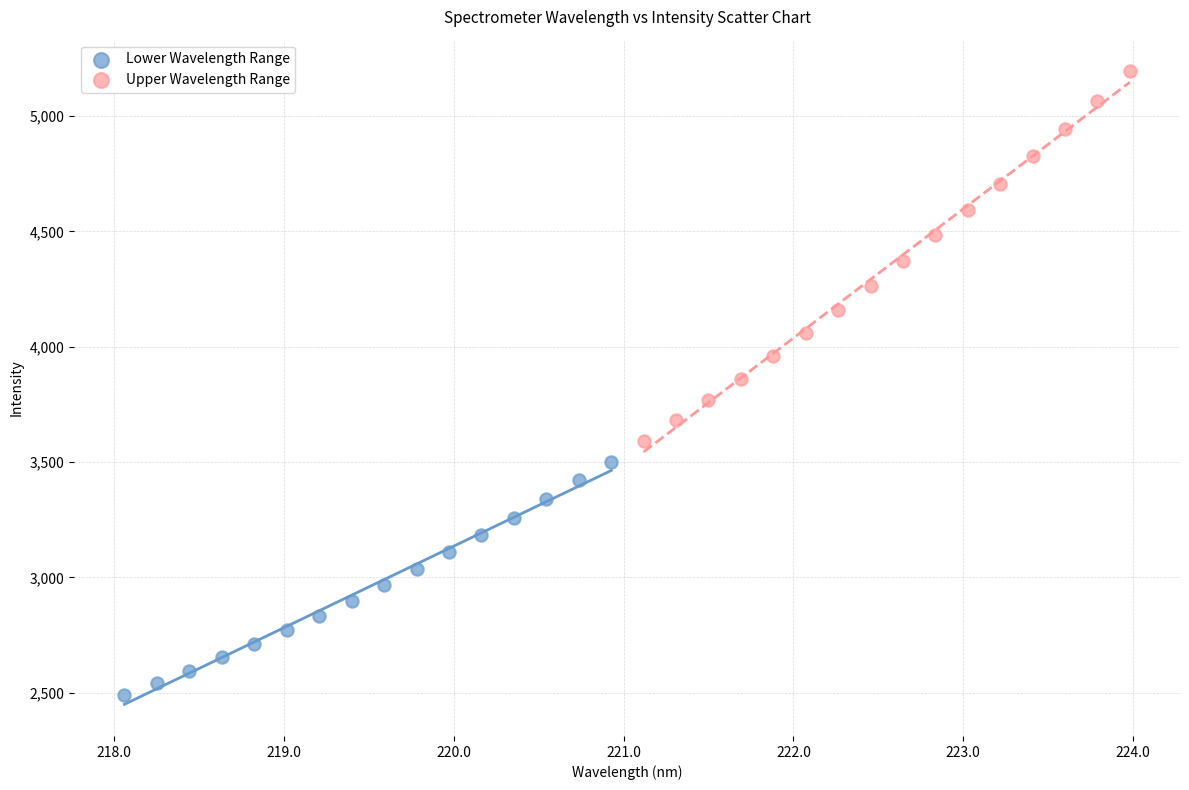

Which series reaches the maximum Y coordinate?

Upper Wavelength Range